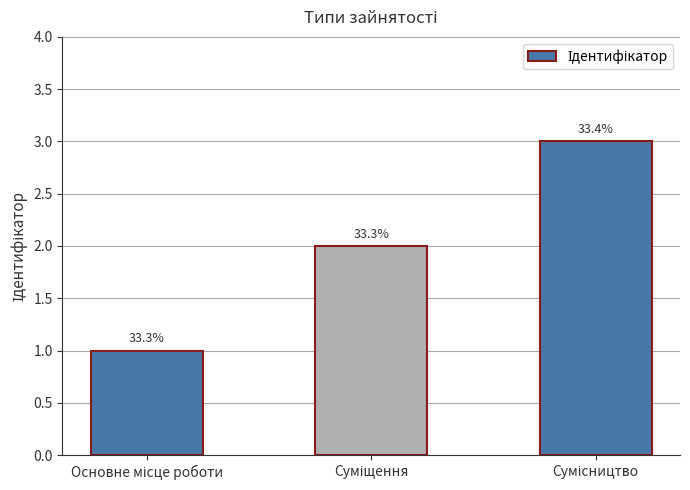

How many bars are there in total?

3